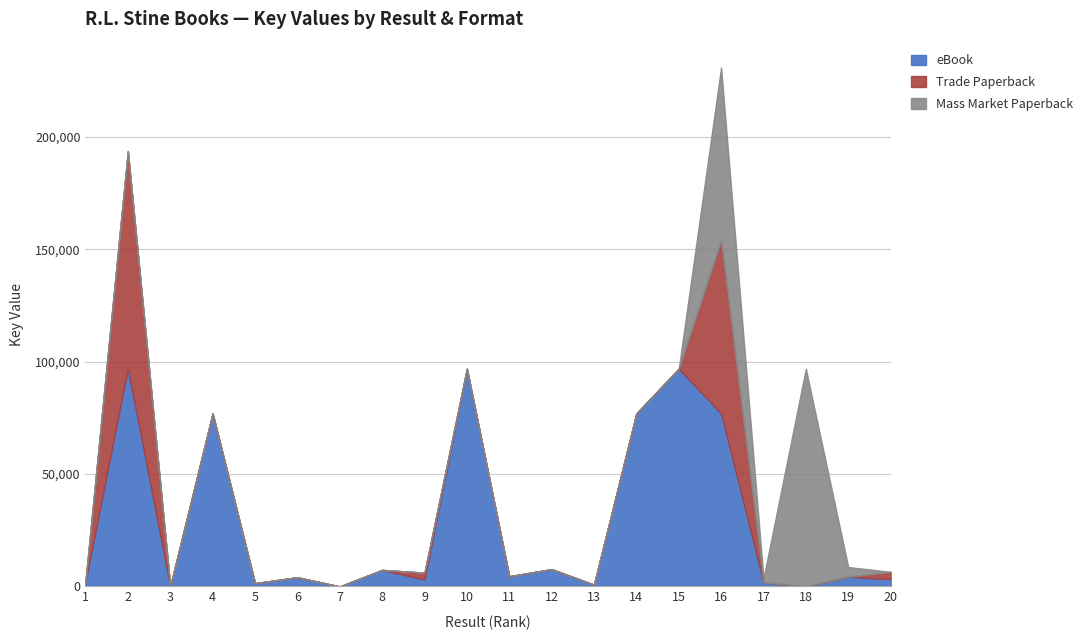

True or false: eBook has more than 0 interior local peaks.

True